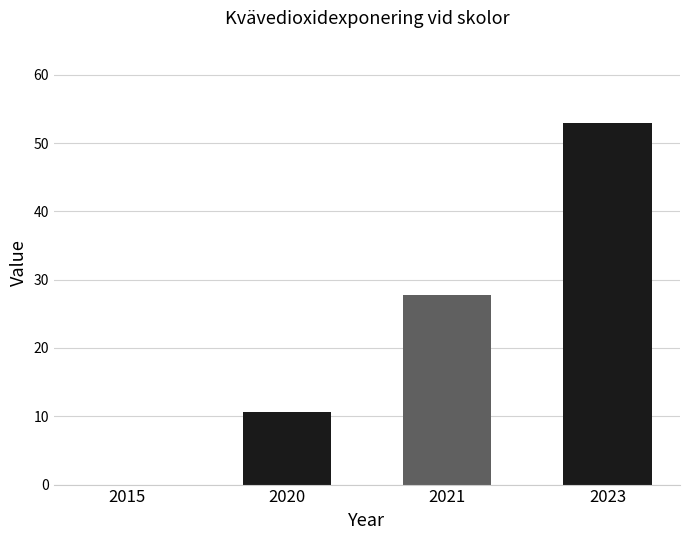

Between 2020 and 2023, which is larger?

2023